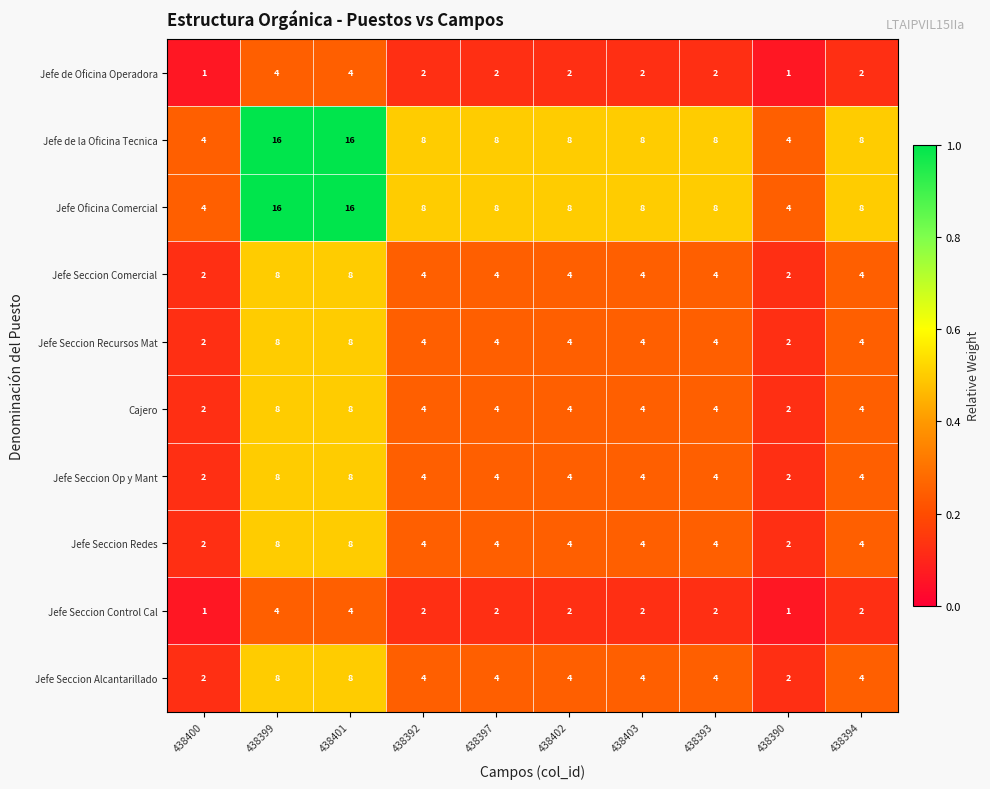

What is the difference between the maximum and second lowest values in the Jefe de Oficina Operadora series?

3